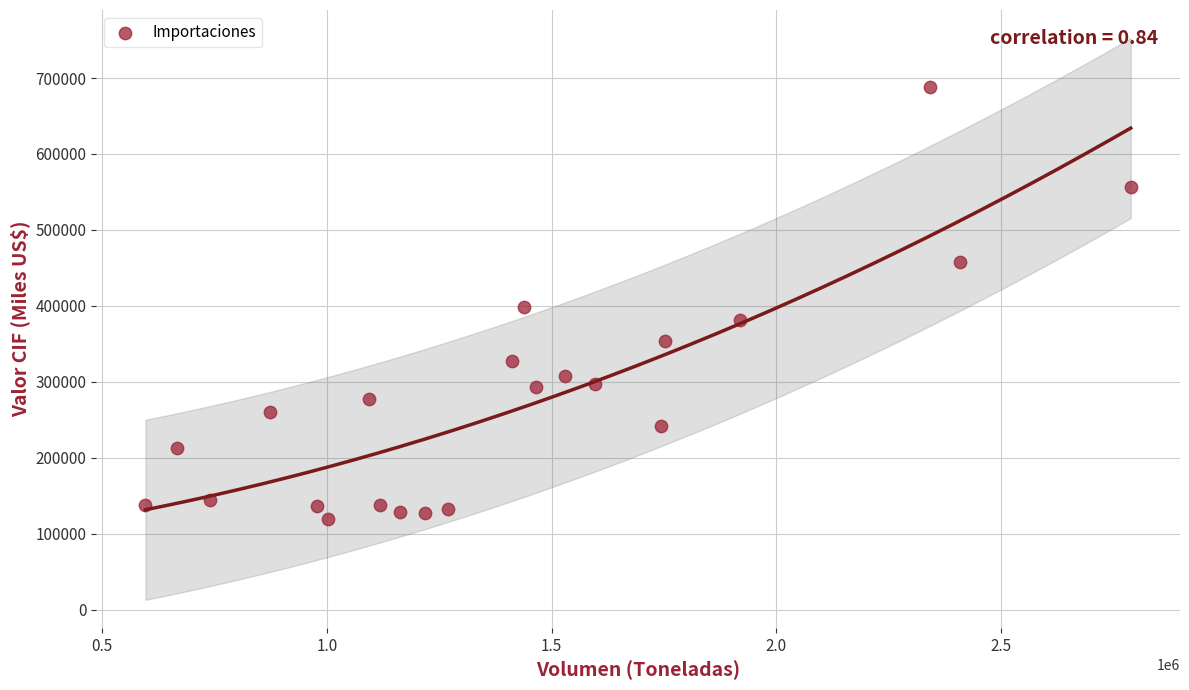

What is the range of X values (max minus min)?

2191413.2